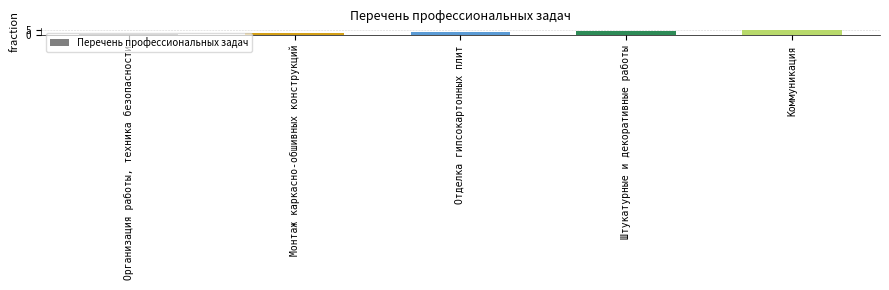

What is the value of the 3rd bar from the left?

3